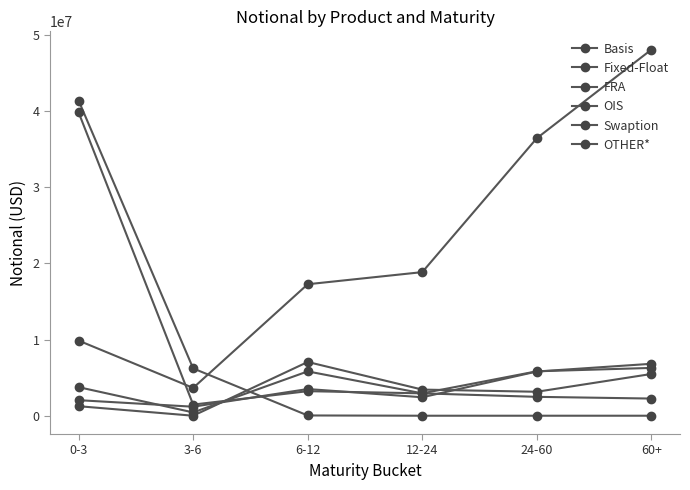

What is the difference between the FRA values at 6-12 and 12-24?

34982